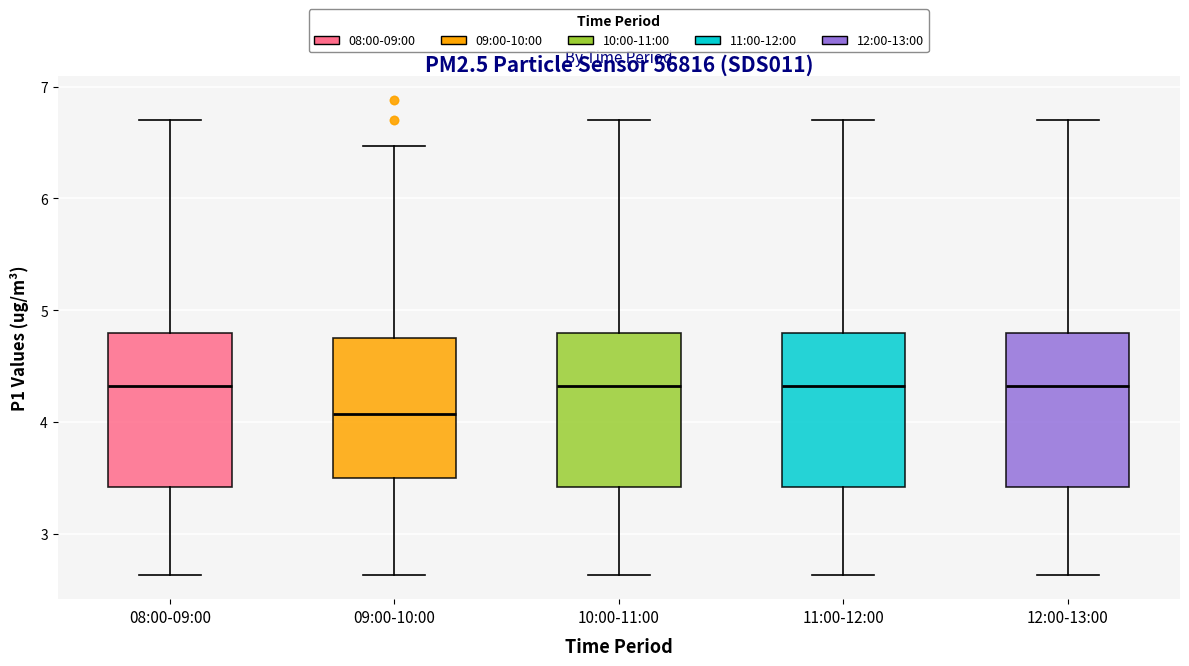

Reading left to right, transcribe this box plot: for each box, give where its median line is, the range the box spans, and where its two whiskers end, as read against the y-axis. The values are not printed on the chart, so give them approximately, as read against the axis.

08:00-09:00: median 4.3, box 3.4 to 4.8, whiskers 2.6 to 6.7
09:00-10:00: median 4.1, box 3.5 to 4.8, whiskers 2.6 to 6.5
10:00-11:00: median 4.3, box 3.4 to 4.8, whiskers 2.6 to 6.7
11:00-12:00: median 4.3, box 3.4 to 4.8, whiskers 2.6 to 6.7
12:00-13:00: median 4.3, box 3.4 to 4.8, whiskers 2.6 to 6.7